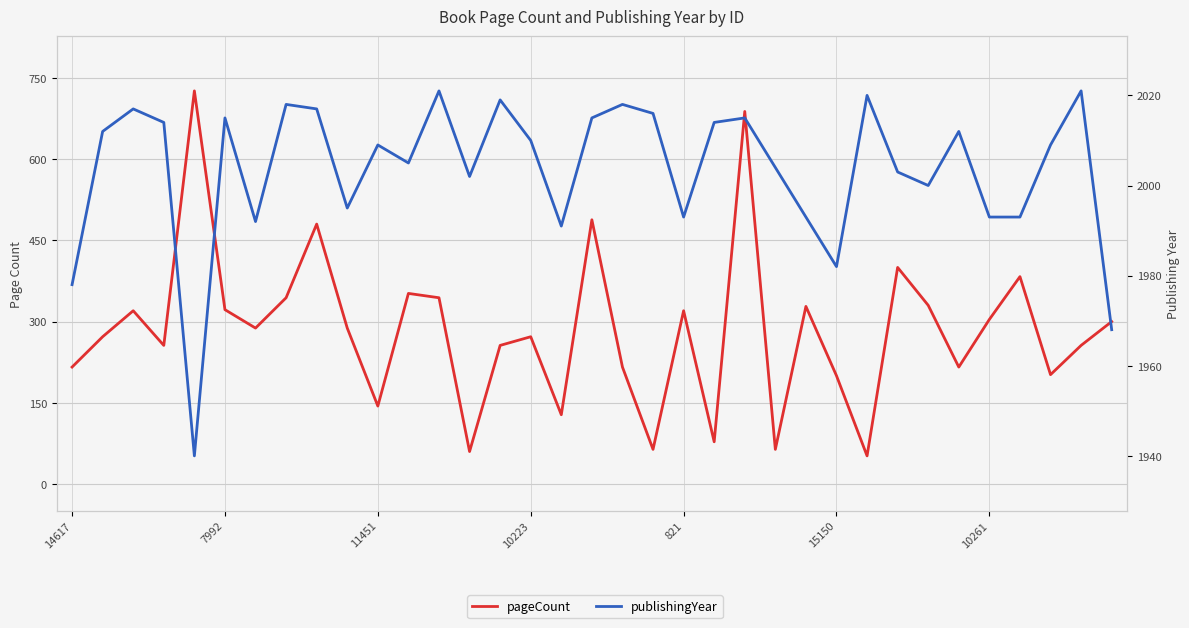

Which series has the widest spread of values?

pageCount